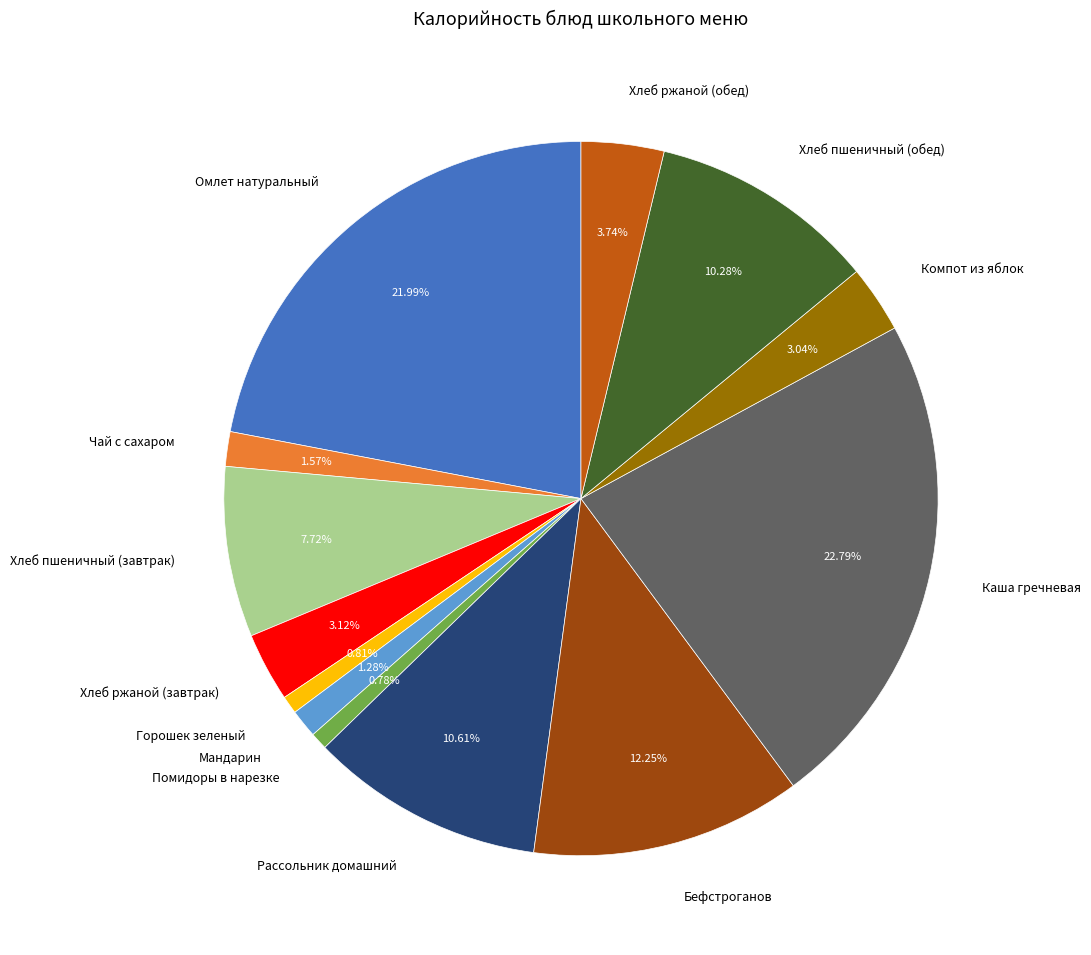

Approximately how many times larger is the value at Компот из яблок compared to Горошек зеленый?

3.7